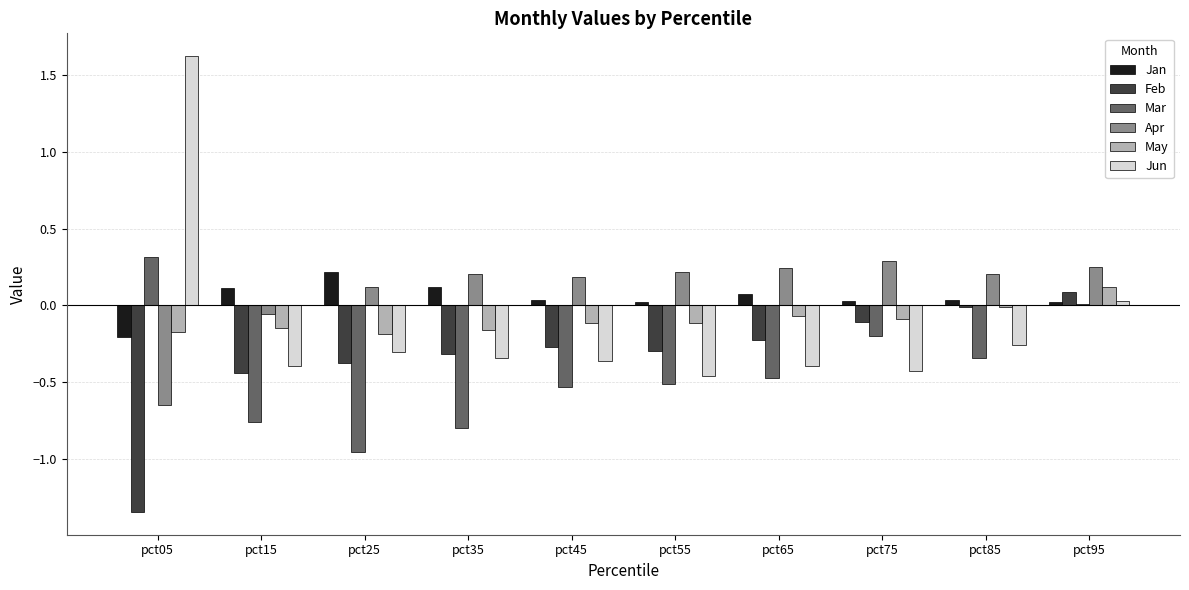

What is the sum of all Jan values?

0.5